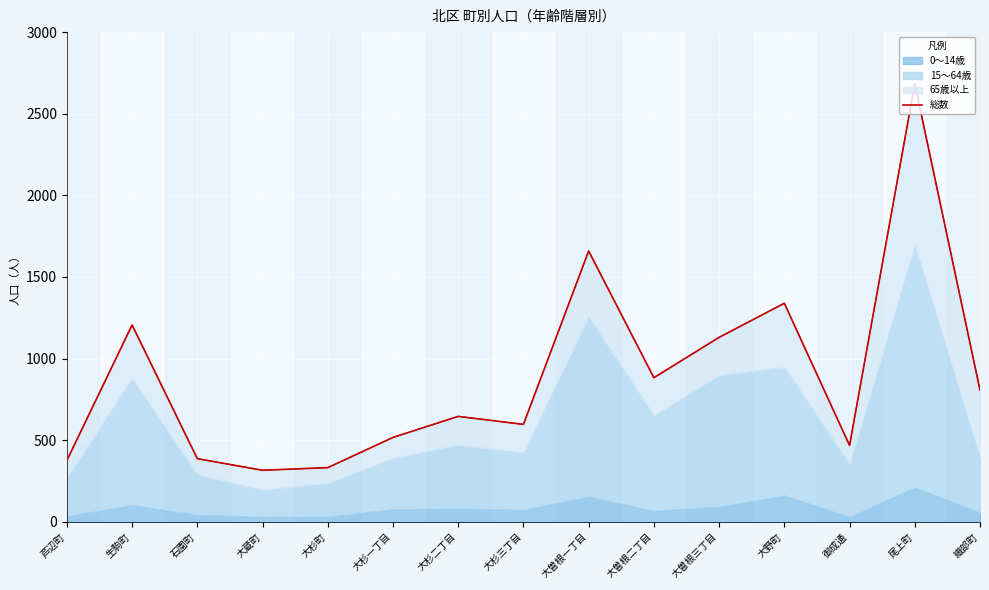

Where does the data first go above 646?

生駒町